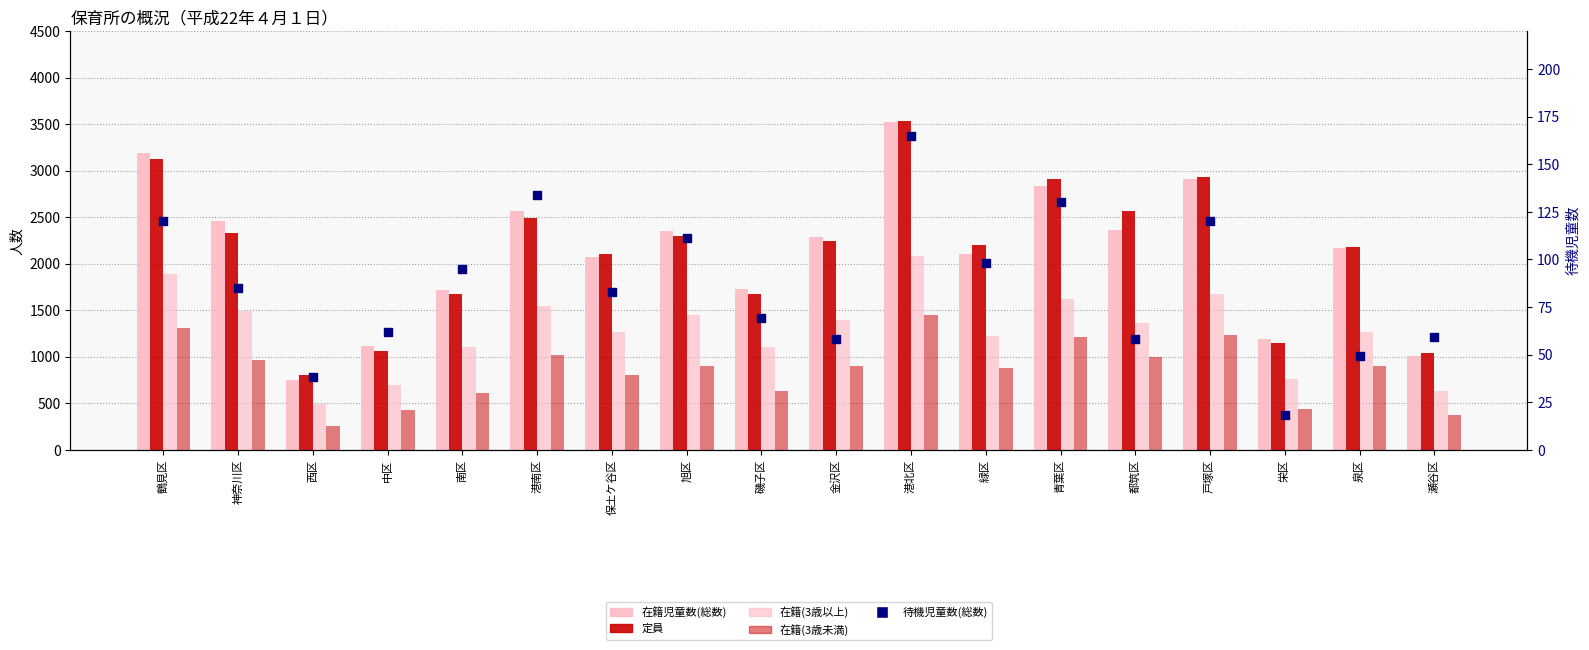

At how many categories does at least one series exceed 2368?

7